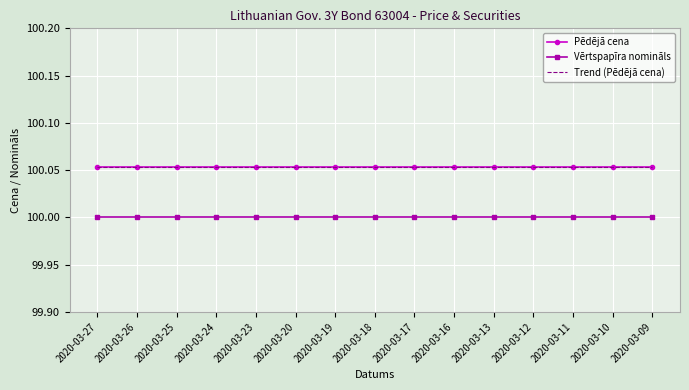

Is the value of Trend (Pēdējā cena) at 2020-03-23 greater than the value of Vērtspapīra nomināls at 2020-03-17?

Yes